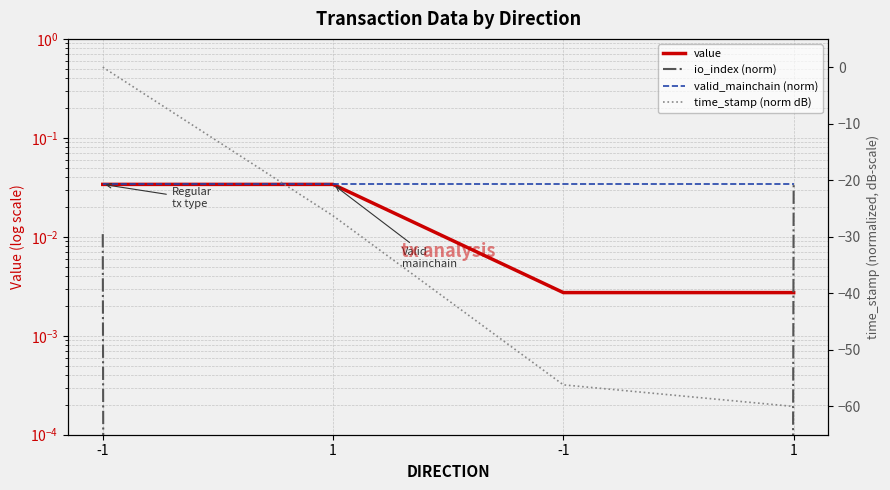

Between -1 and -1, which is larger?

-1